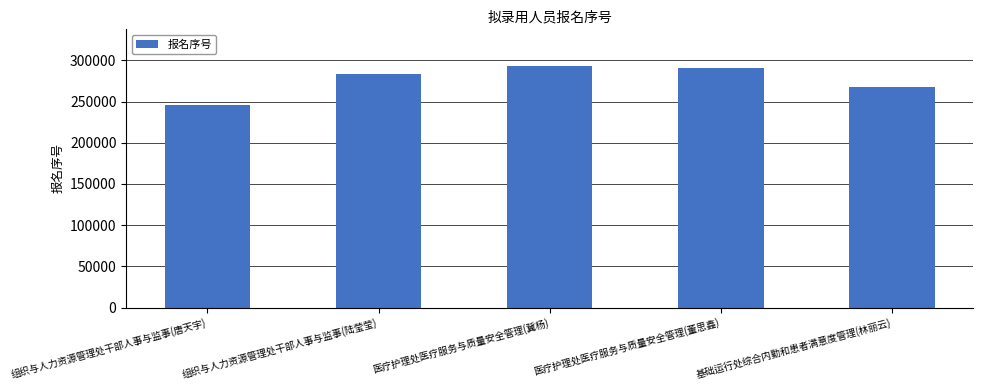

Reading left to right, extract all data points from this chart.

245554	283880	293537	290303	268152